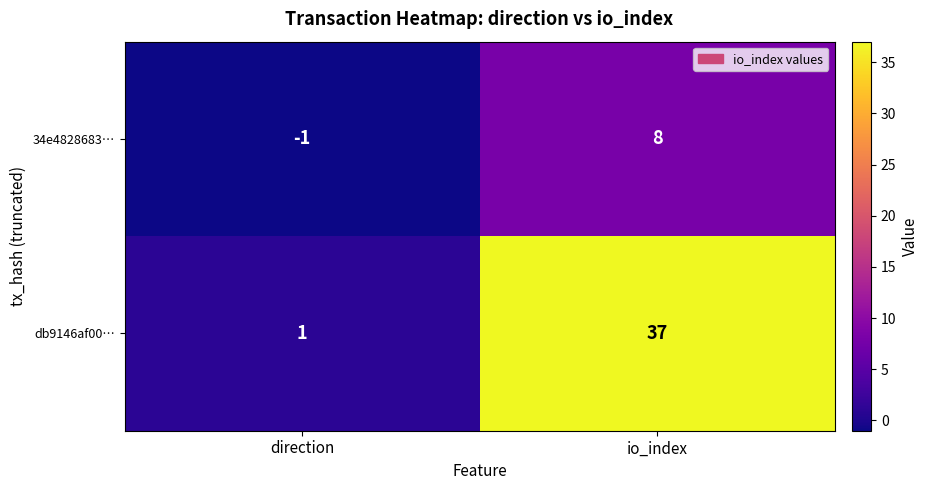

What is the smallest value displayed?

-1